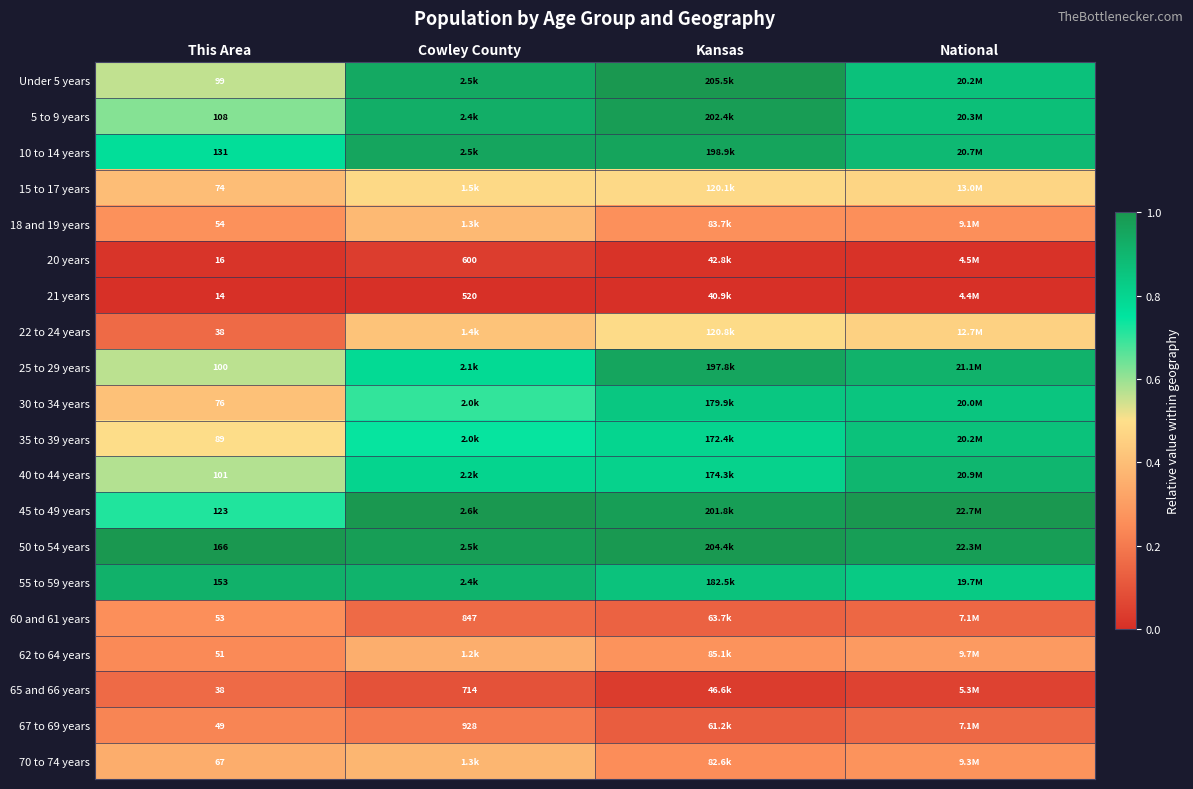

Rank the series by their maximum value, from lowest to highest.

21 years, 20 years, 65 and 66 years, 67 to 69 years, 60 and 61 years, 62 to 64 years, 70 to 74 years, 18 and 19 years, 15 to 17 years, 22 to 24 years, 30 to 34 years, 35 to 39 years, 40 to 44 years, 55 to 59 years, 25 to 29 years, 10 to 14 years, 5 to 9 years, 50 to 54 years, Under 5 years, 45 to 49 years